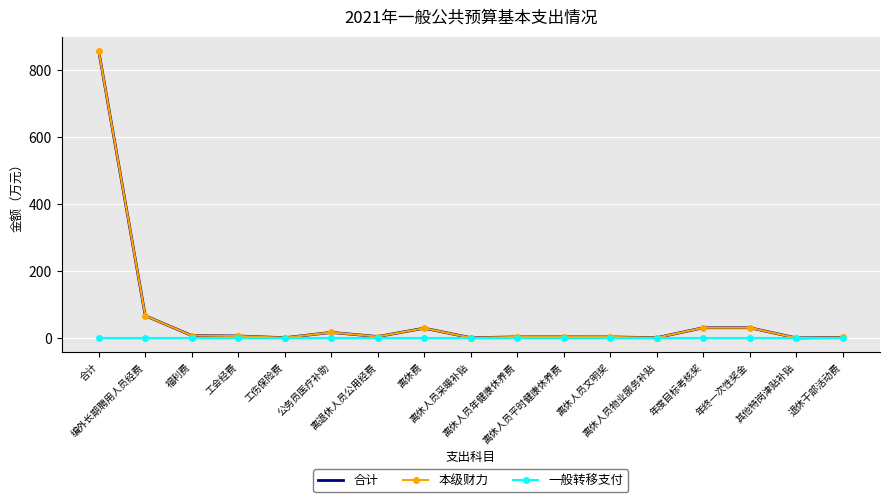

The value of 本级财力 at 福利费 is 9.9. True or false?

False